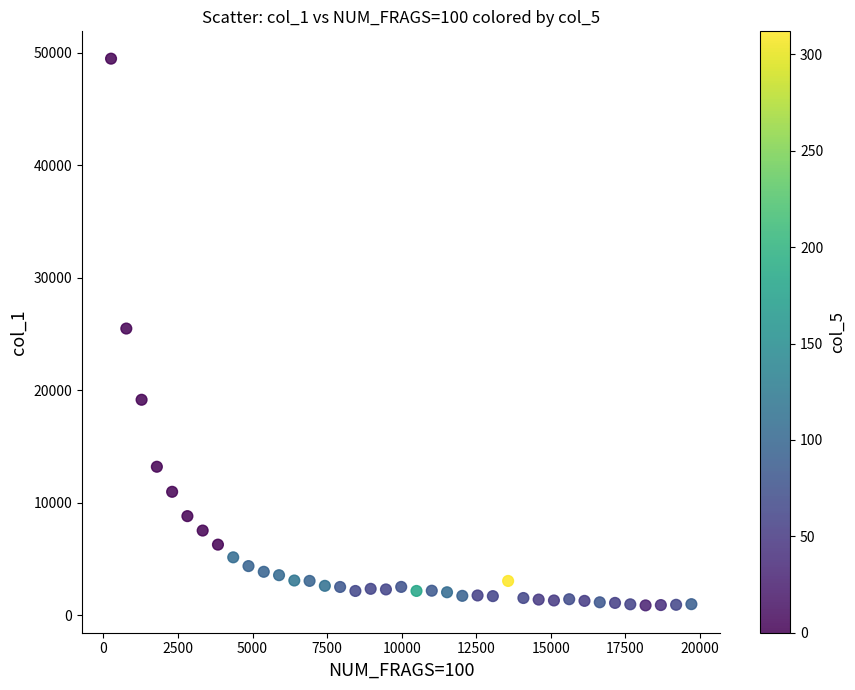

What is the range of X values (max minus min)?

19456